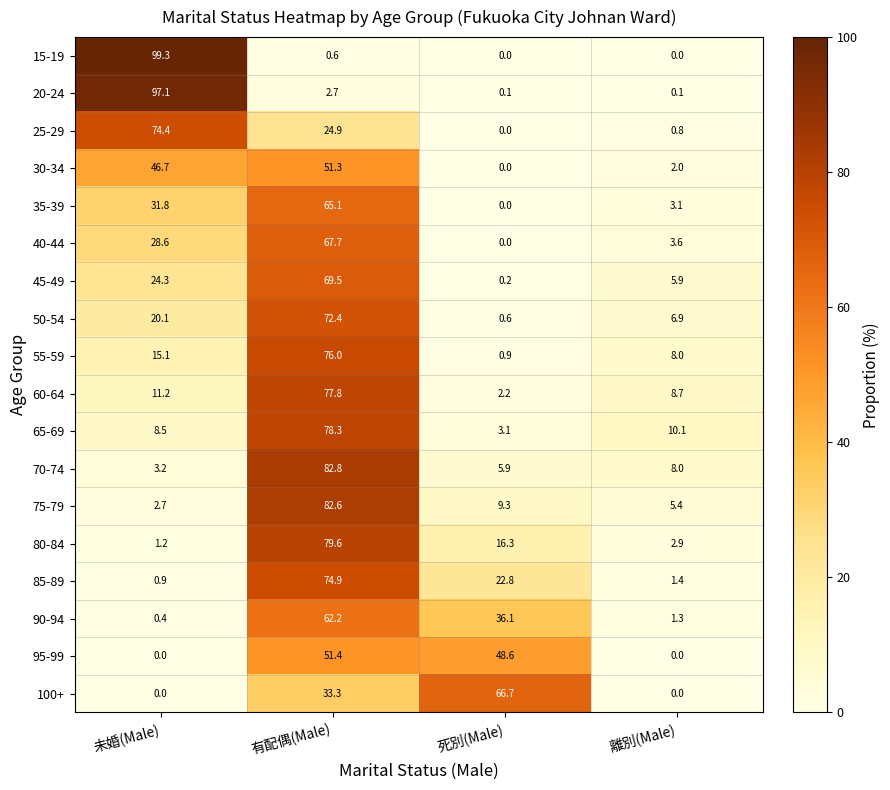

Is the value of 40-44 at 離別(Male) greater than the value of 15-19 at 死別(Male)?

Yes